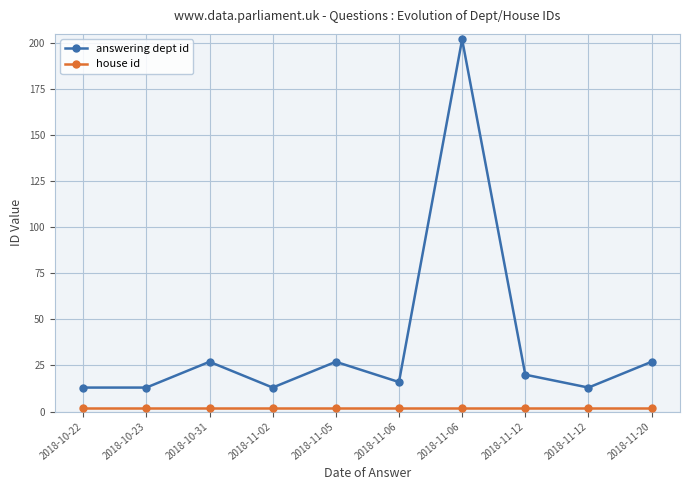

Which category has the lowest value in the house id series?

2018-10-22